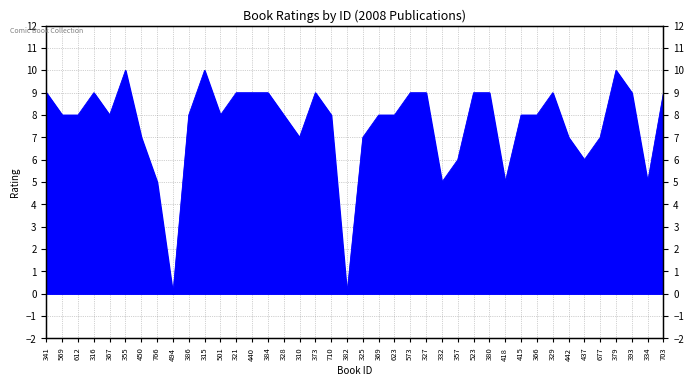

How many values are below 8?

13